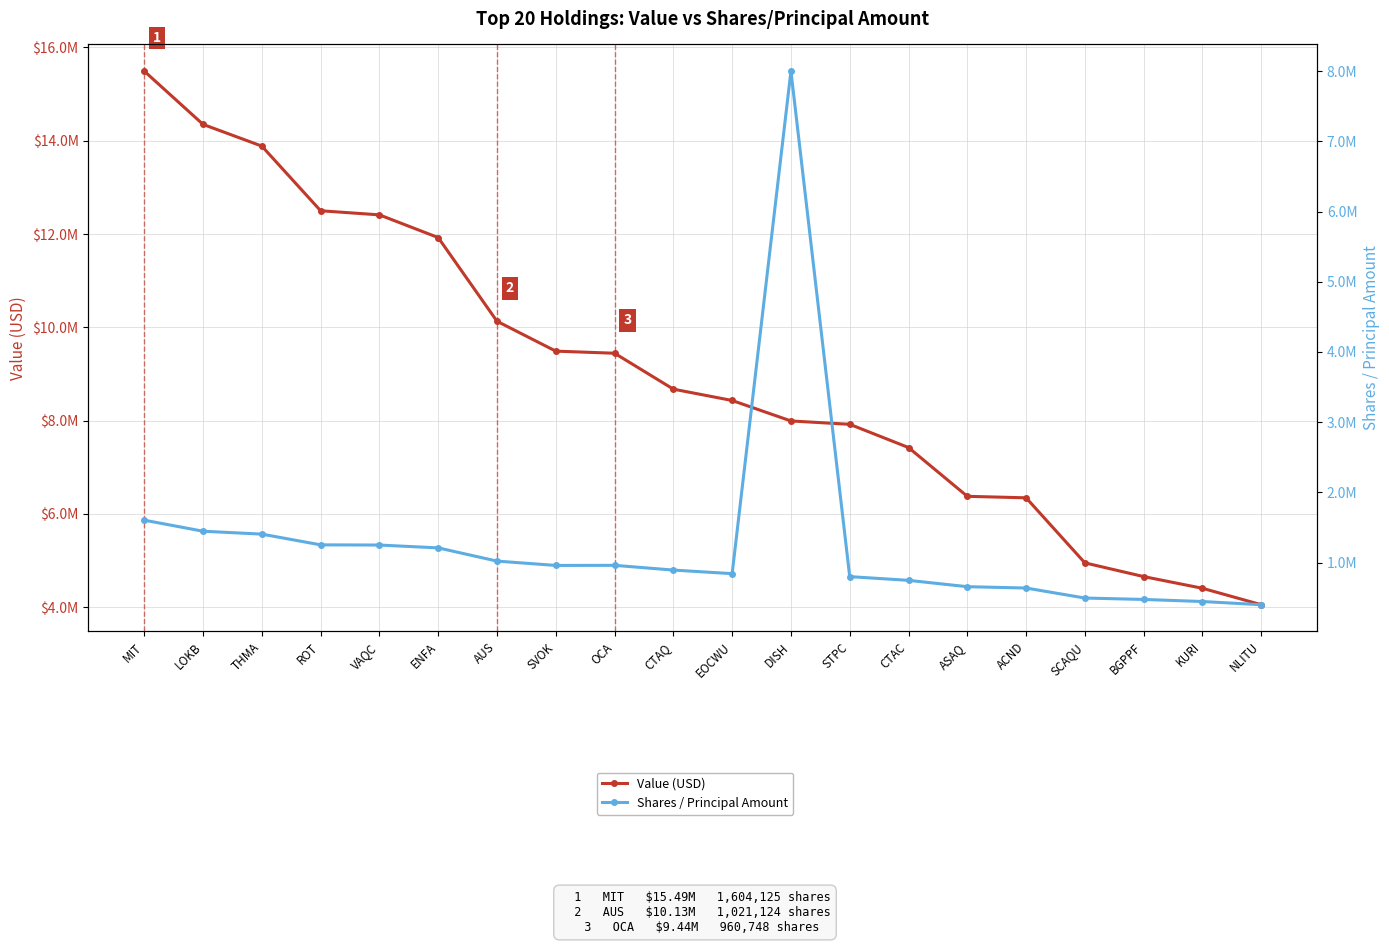

What are all the series names shown in the legend?

Value (USD), Shares / Principal Amount